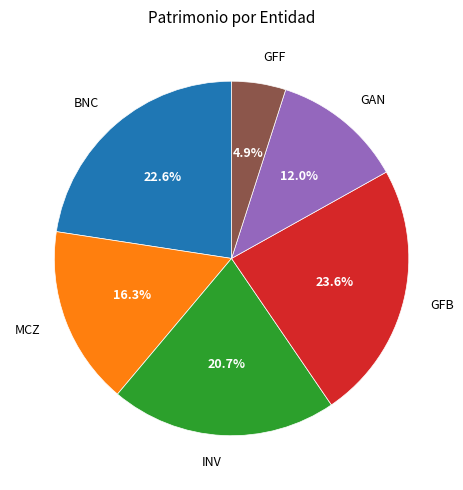

To the nearest percent, what percentage of the pie is GFB?

24%